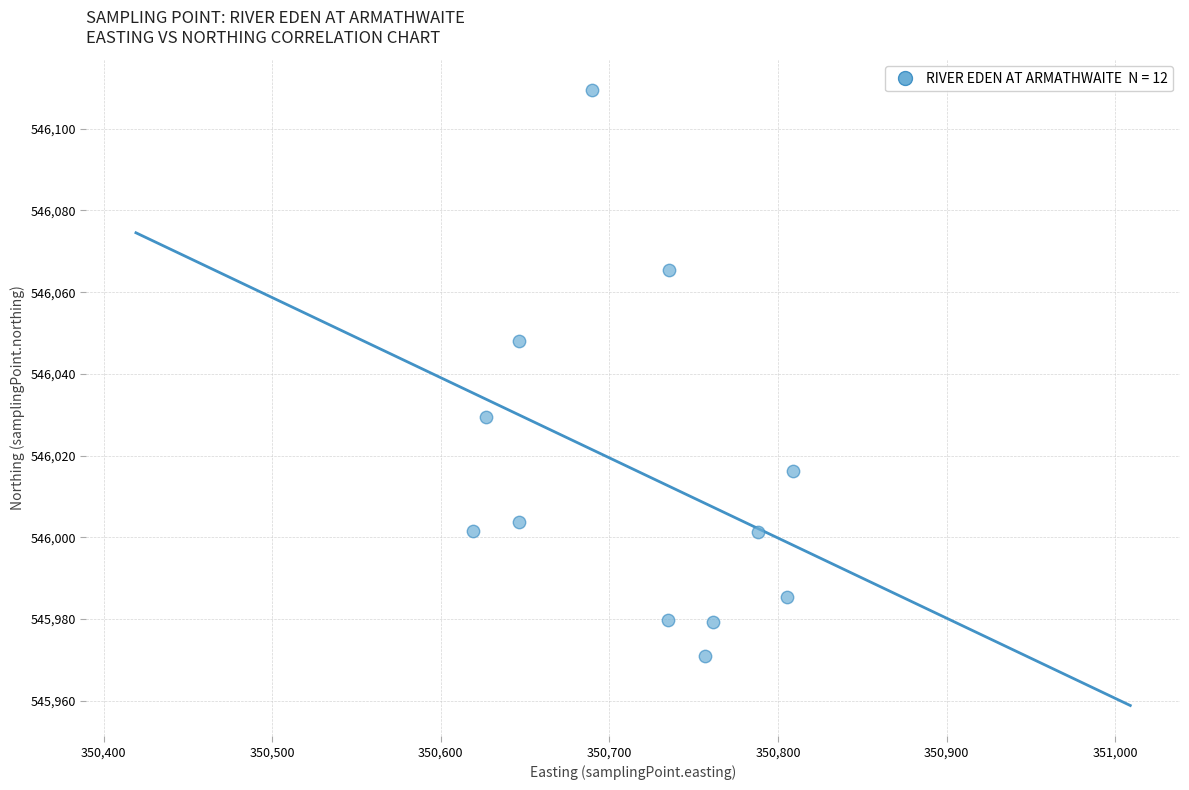

What is the range of X values (max minus min)?

189.9